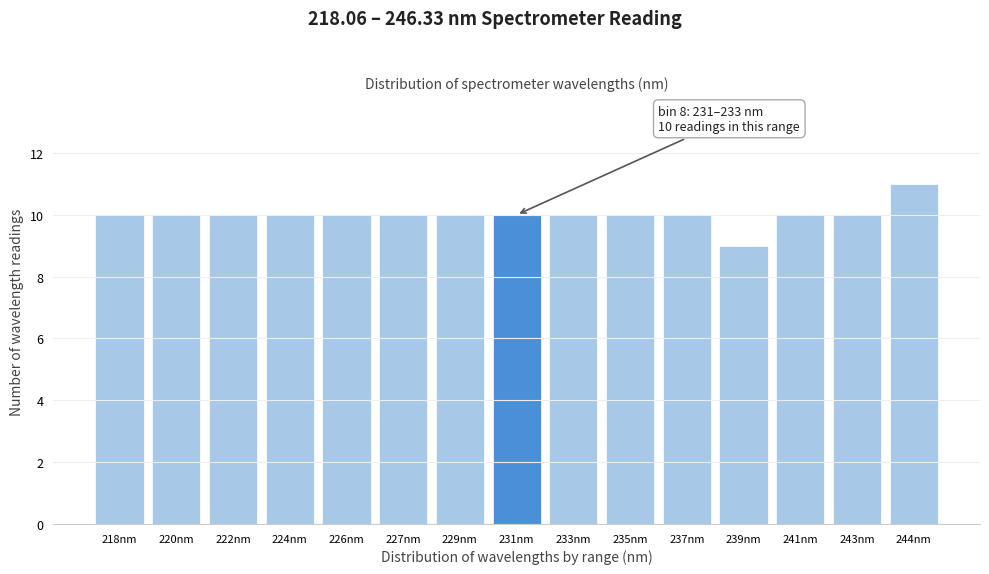

Reading left to right, transcribe all the data shown in this chart.

10	10	10	10	10	10	10	10	10	10	10	9	10	10	11